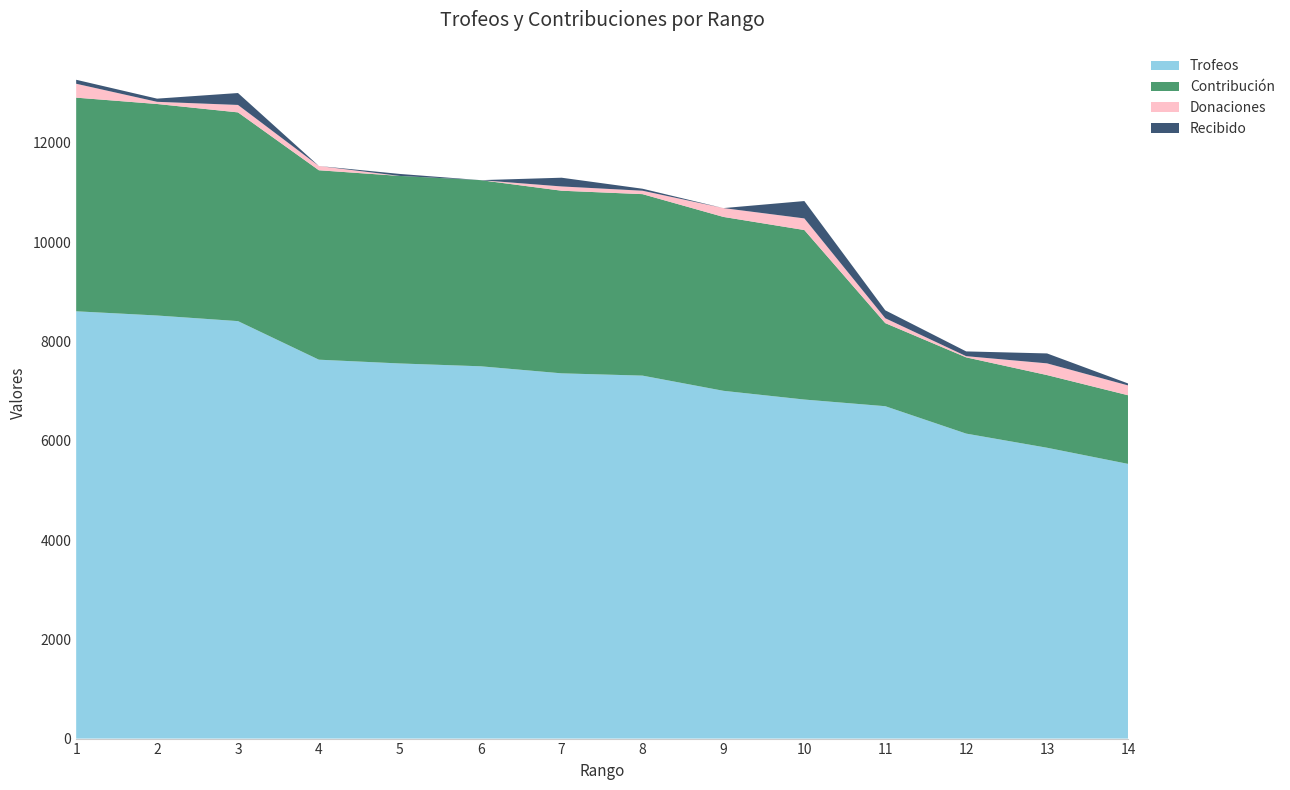

Reading right to left, list all the values displayed in this chart.

Trofeos: 14=5534	13=5859	12=6144	11=6696	10=6830	9=7006	8=7312	7=7358	6=7500	5=7557	4=7633	3=8410	2=8523	1=8608
Contribución: 14=1383	13=1464	12=1536	11=1674	10=3415	9=3503	8=3656	7=3679	6=3750	5=3778	4=3816	3=4205	2=4261	1=4304
Donaciones: 14=198	13=236	12=24	11=98	10=234	9=178	8=69	7=86	6=0	5=0	4=86	3=150	2=44	1=280
Recibido: 14=40	13=200	12=96	11=160	10=350	9=0	8=40	7=176	6=0	5=40	4=0	3=240	2=64	1=80